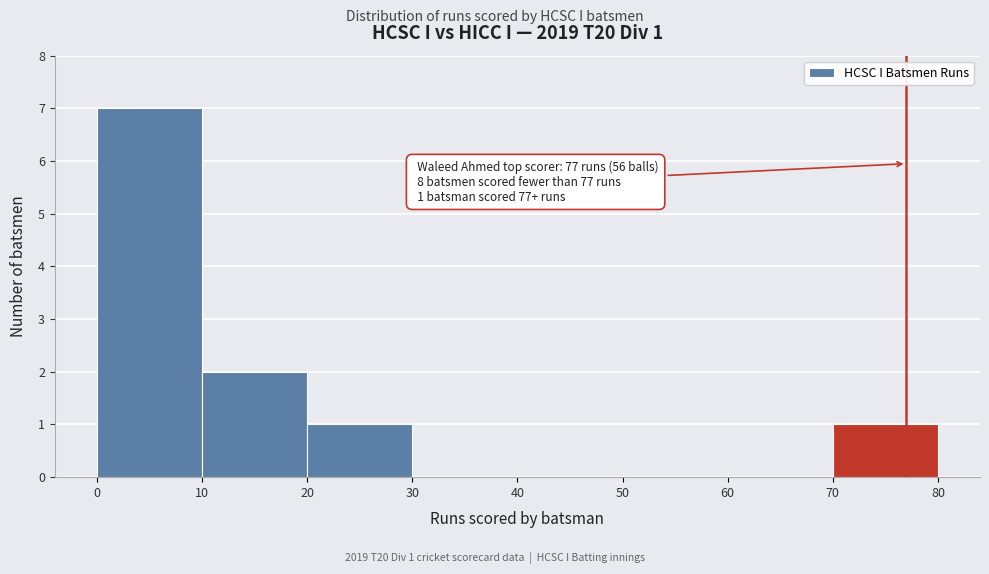

Over which range of the x-axis is the bar tallest?

0 to 10